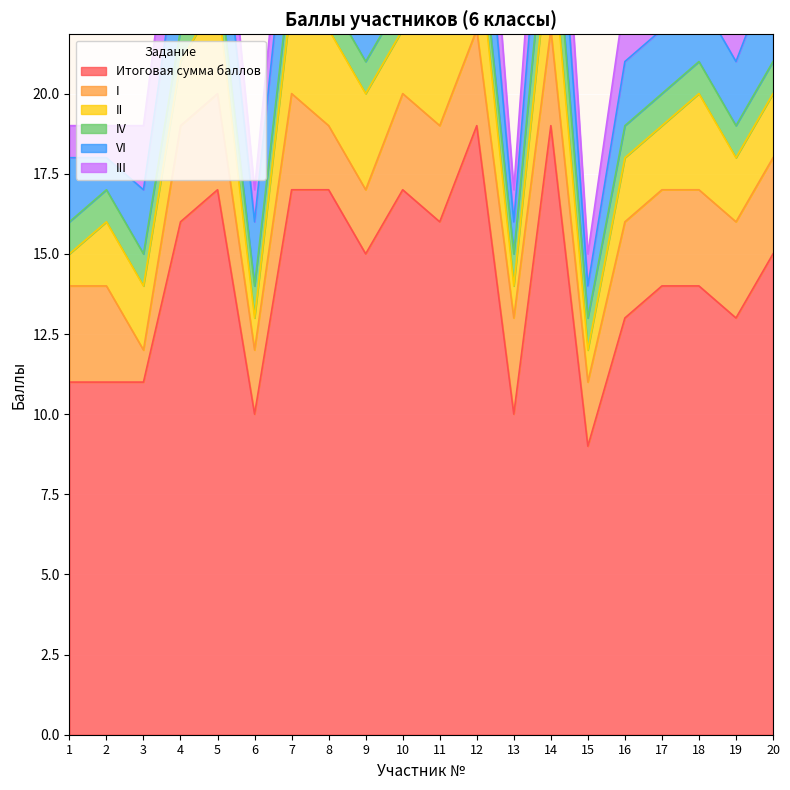

Between 15 and 20, which series saw the biggest shift?

Итоговая сумма баллов